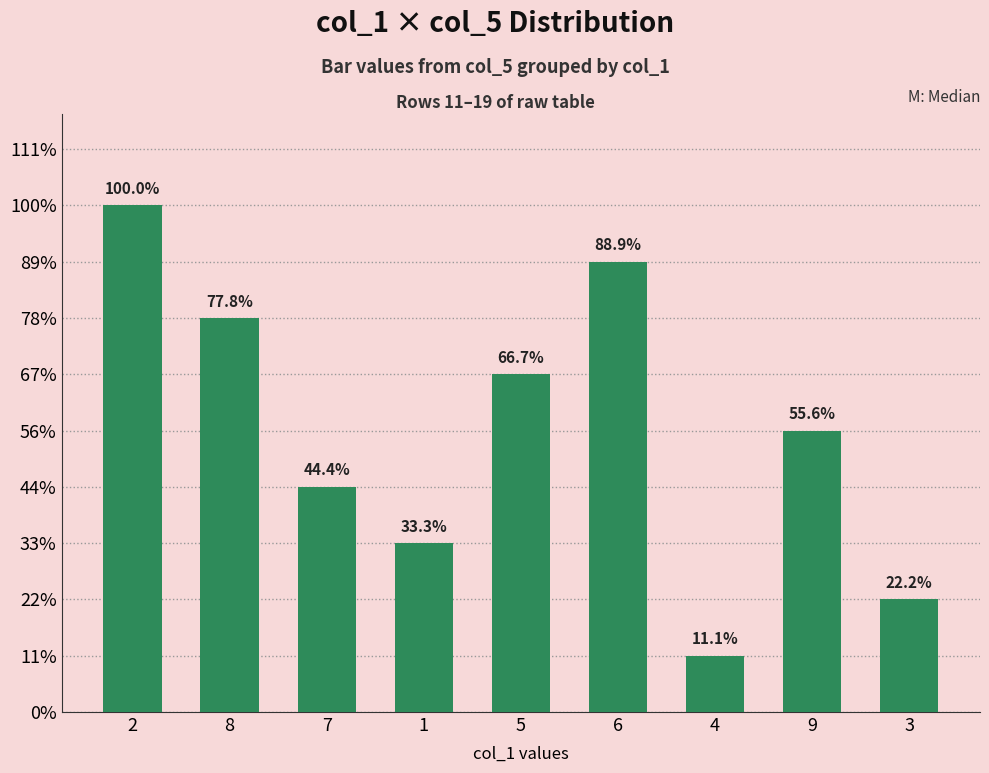

The value at 9 is 3. True or false?

False